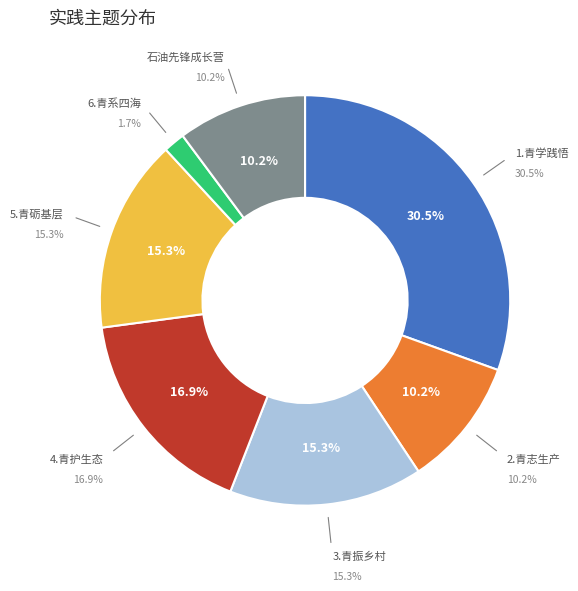

True or false: 1.青学践悟 accounts for 31% of the total.

True